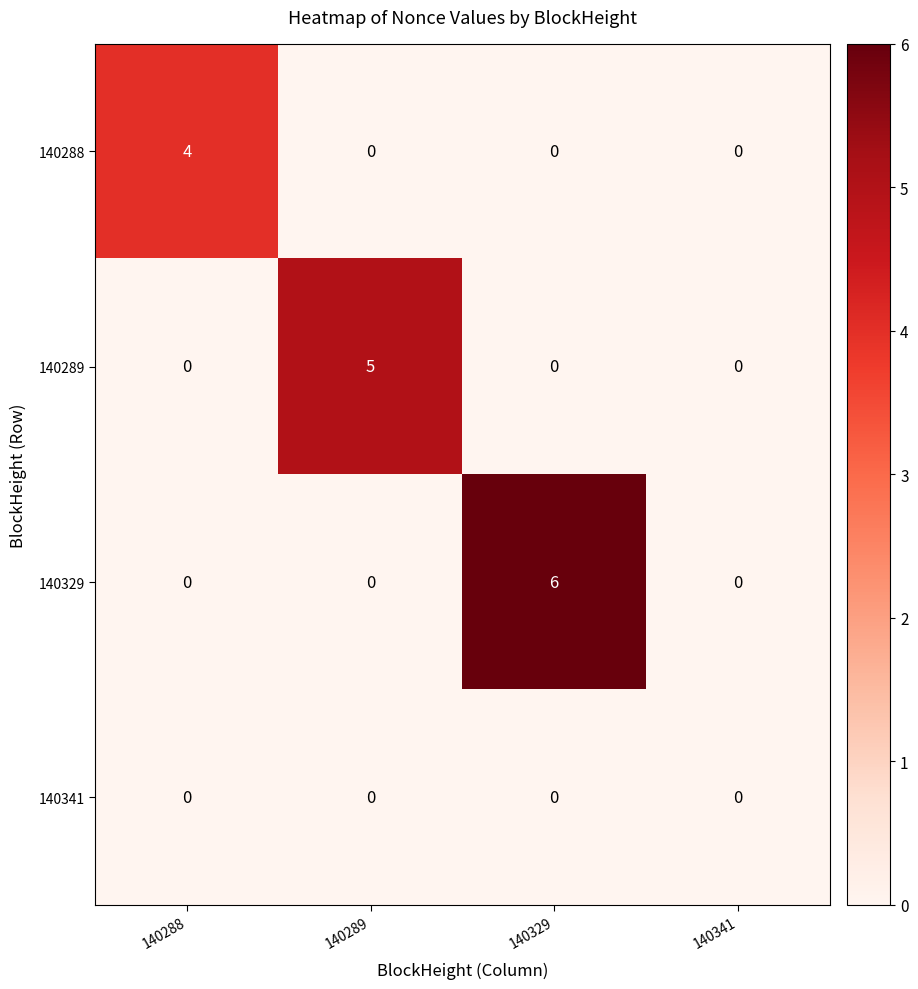

Which series has the largest total across all categories?

140329